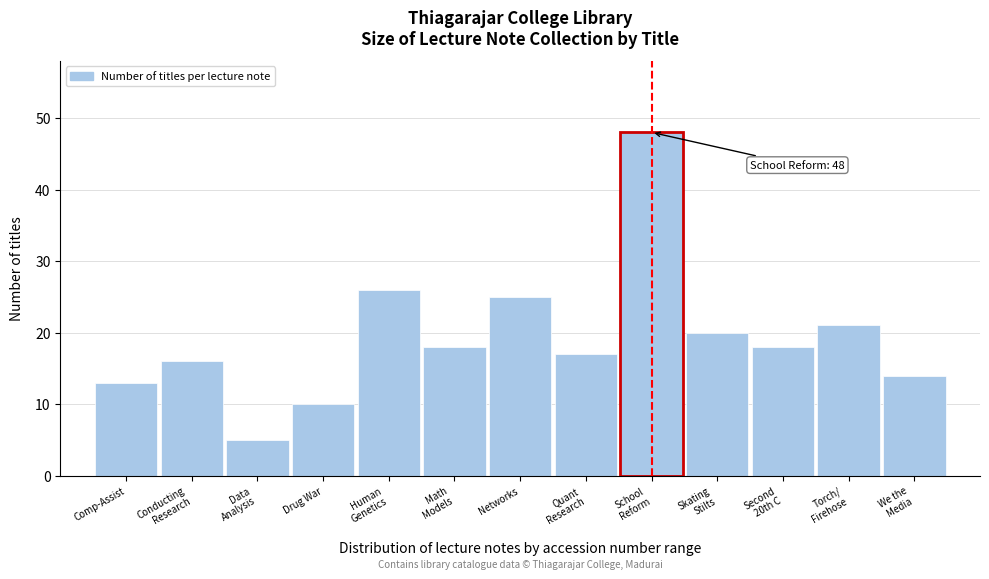

Reading left to right, transcribe all the data shown in this chart.

13	16	5	10	26	18	25	17	48	20	18	21	14